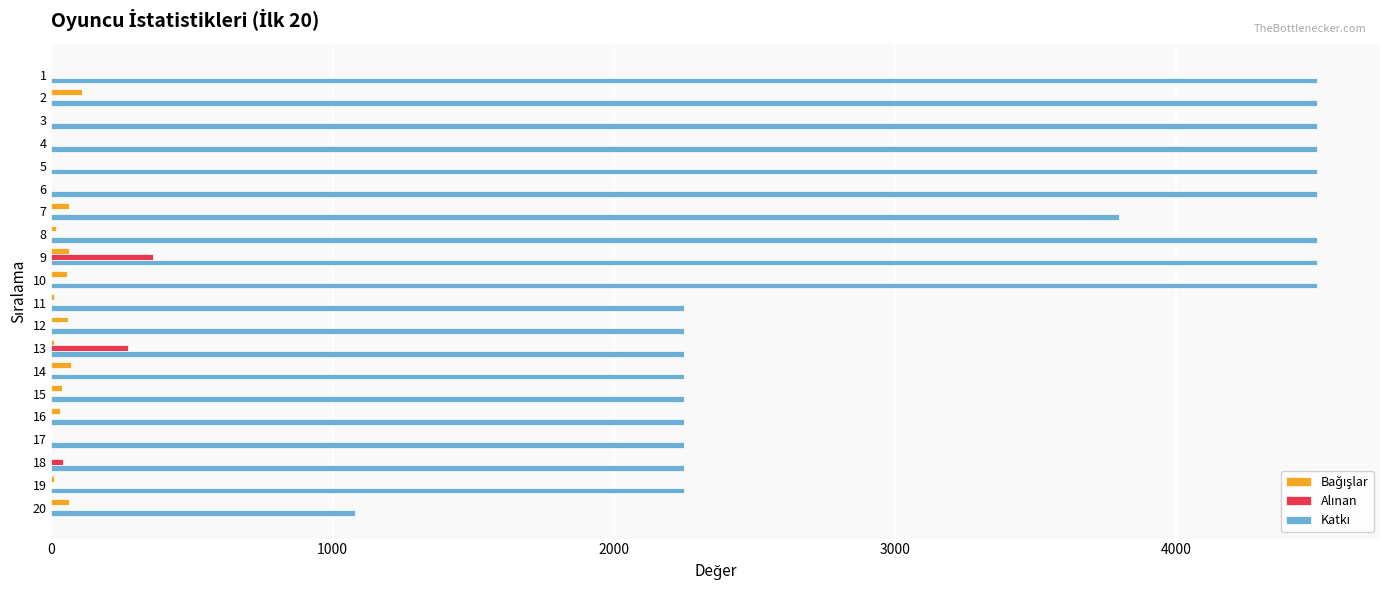

At which category is the sum across all series the highest?

9